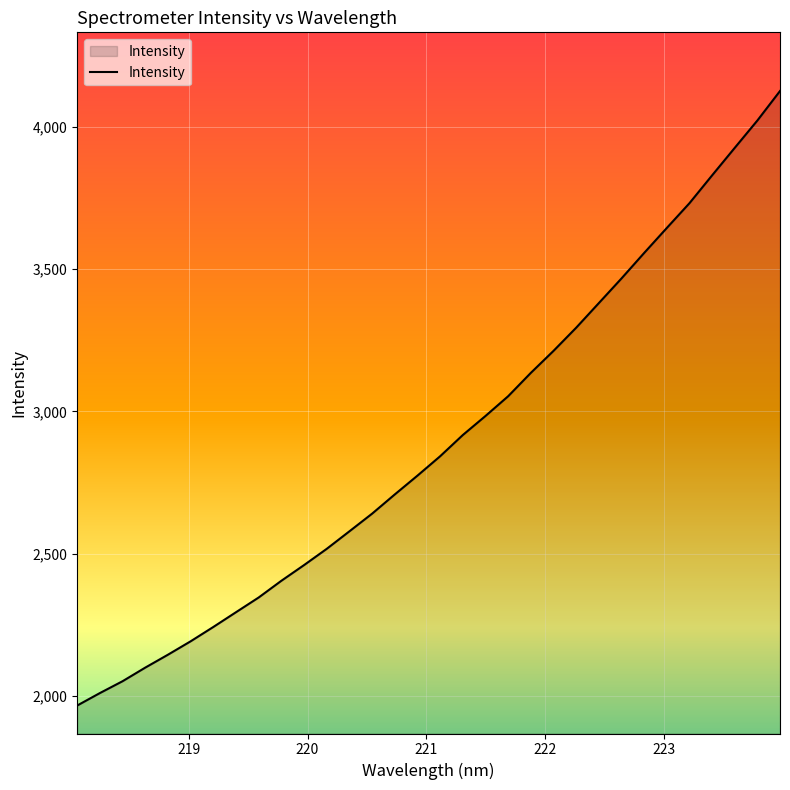

What is the difference between the maximum and minimum values?

2160.7